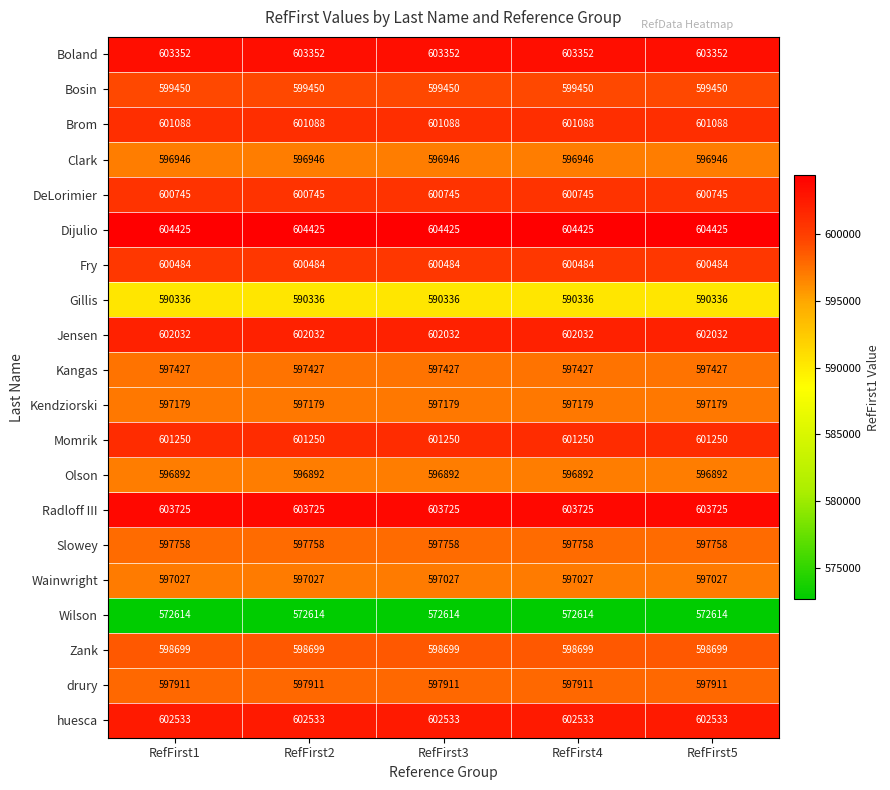

True or false: Jensen has a value of 417864 at RefFirst2.

False